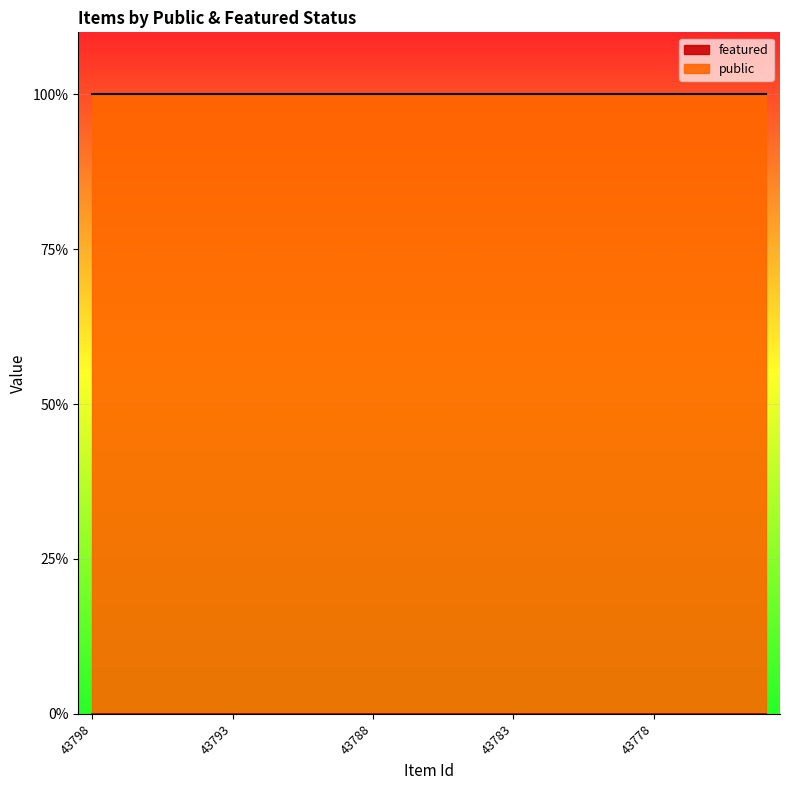

The public series shows 0 at 43776. True or false?

False